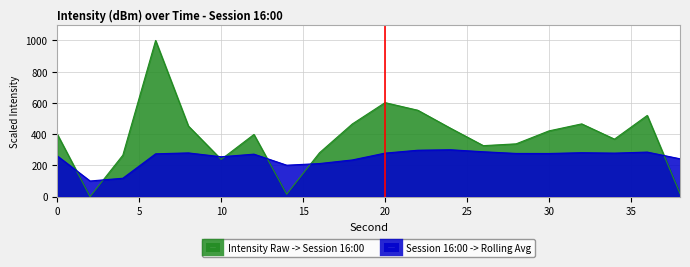

Reading left to right, transcribe all the data shown in this chart.

intensity(dBm): 399.4	0.0	265.5	1000.0	452.0	238.2	398.1	15.5	280.8	465.2	601.9	553.1	437.7	326.3	338.0	420.8	465.8	368.1	519.8	19.4
rolling_avg: 260.6	100.0	117.6	274.1	279.9	255.2	272.0	201.2	211.8	234.8	278.6	297.1	300.0	287.3	276.5	276.2	281.2	278.5	285.2	242.2